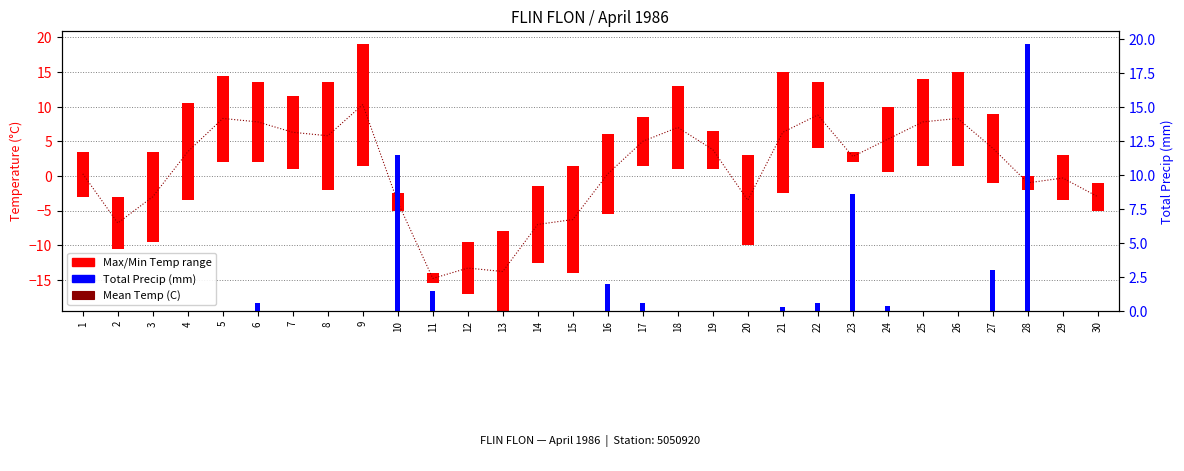

The chart shows a value of -0.7 at 28. True or false?

False